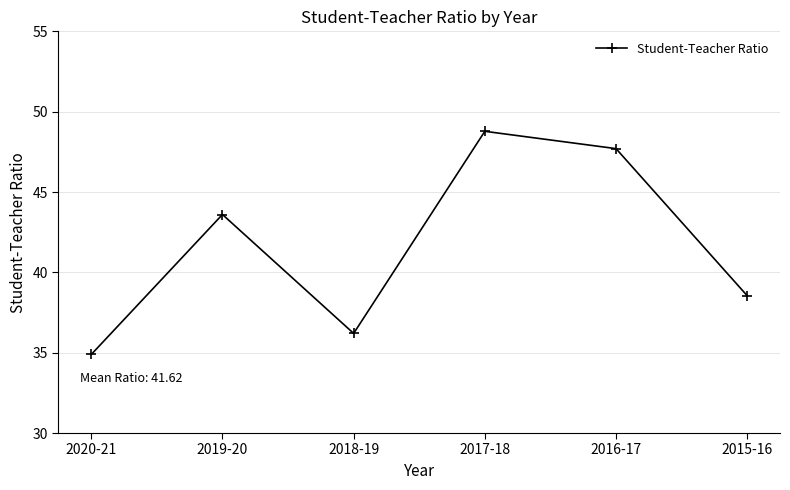

The value at 2020-21 is 34.9. True or false?

True